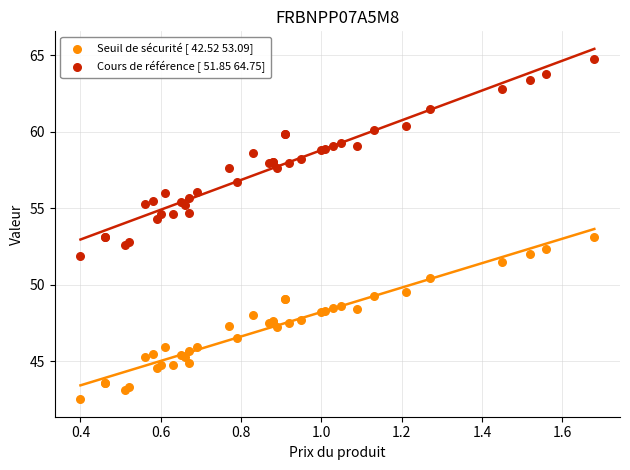

Which series has the widest spread of Y values?

Cours de référence [ 51.85 64.75]